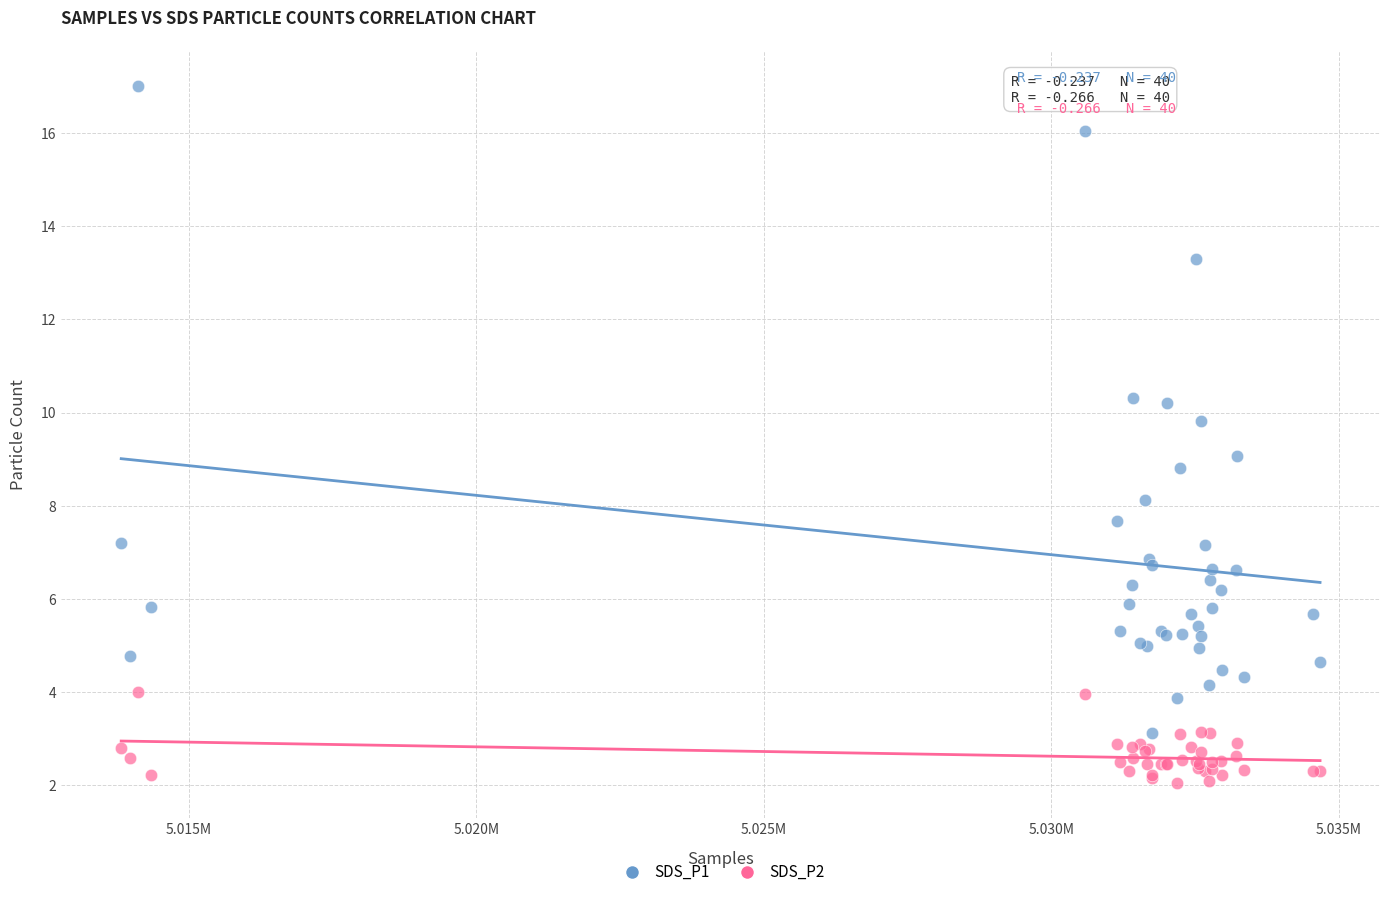

Which series has the largest Y range (max minus min)?

SDS_P1